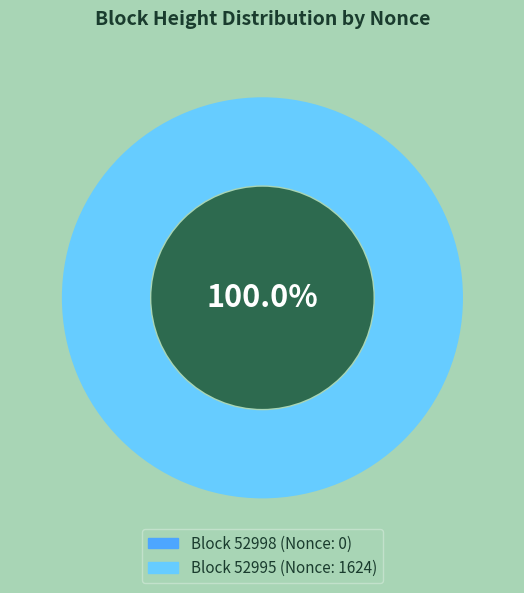

Is it true that 52995 is 94% of the pie?

False